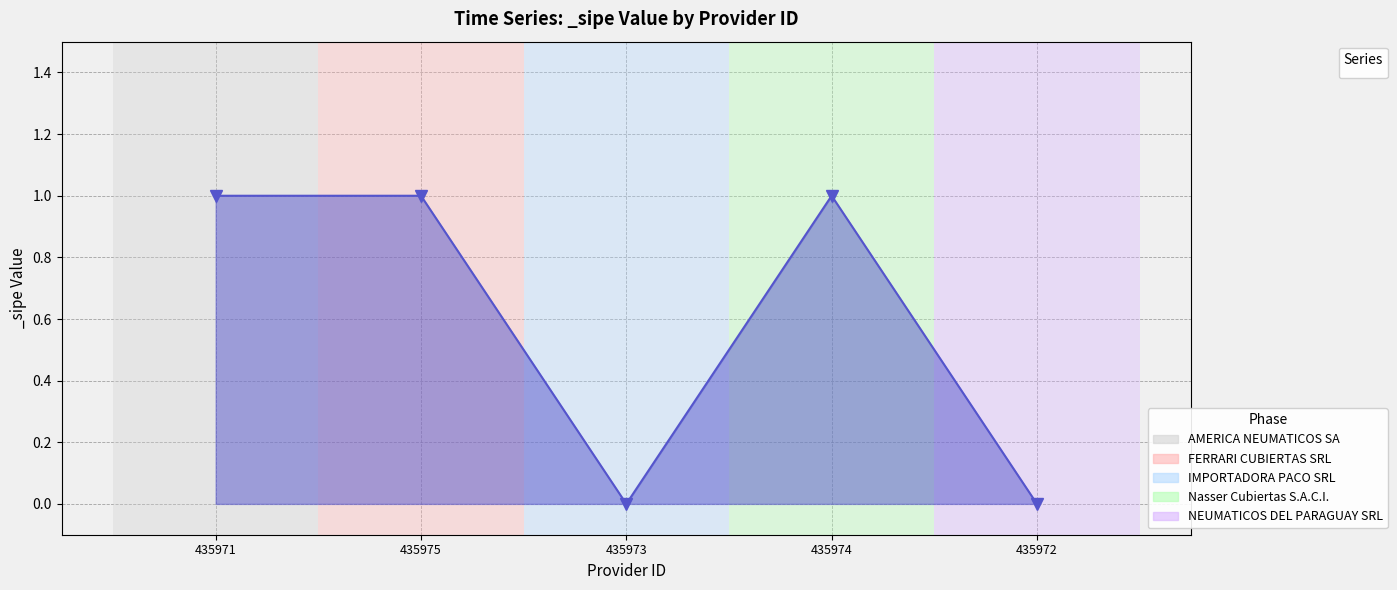

How many lines are shown in the chart?

1